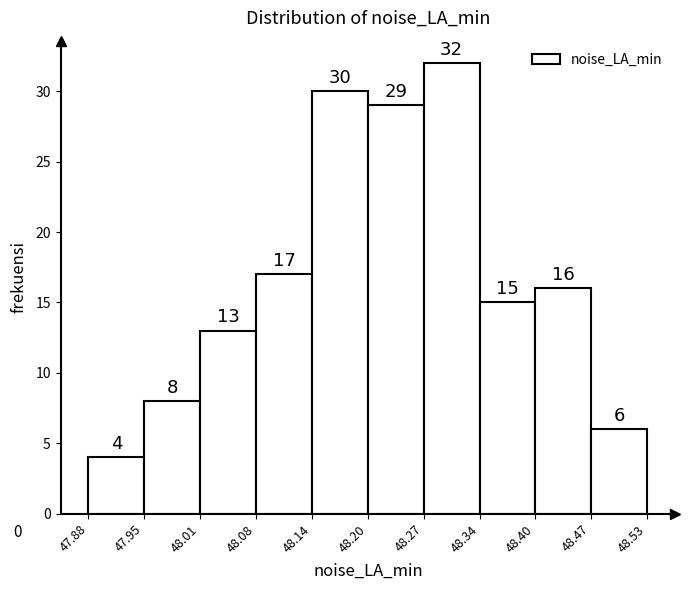

Reading left to right, list every bar in this chart as the range it spans on the x-axis followed by its height.

47.88 to 47.95: 4
47.95 to 48.01: 8
48.01 to 48.08: 13
48.08 to 48.14: 17
48.14 to 48.20: 30
48.20 to 48.27: 29
48.27 to 48.34: 32
48.34 to 48.40: 15
48.40 to 48.47: 16
48.47 to 48.53: 6